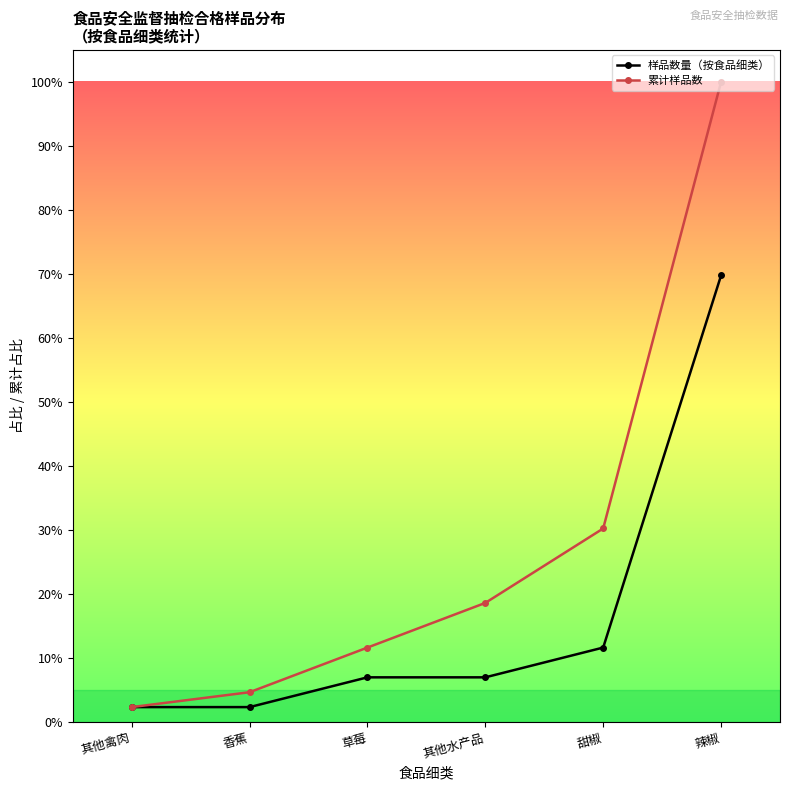

What is the sum of all 样品数量（按食品细类） values?

100.0